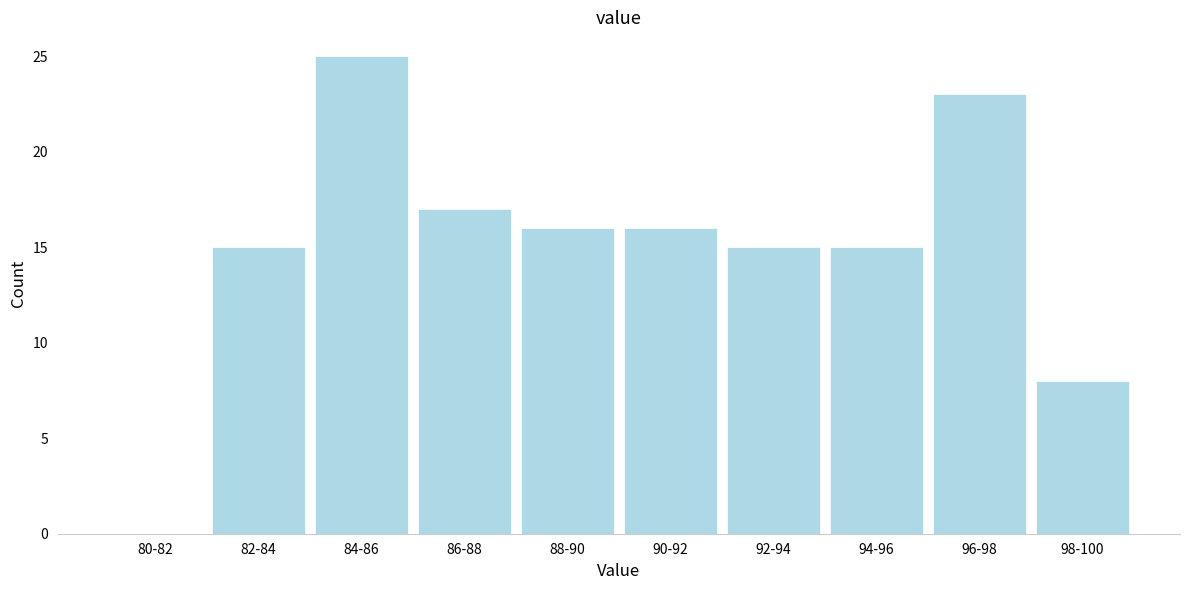

Reading left to right, extract all data points from this chart.

80-82=0	82-84=15	84-86=25	86-88=17	88-90=16	90-92=16	92-94=15	94-96=15	96-98=23	98-100=8